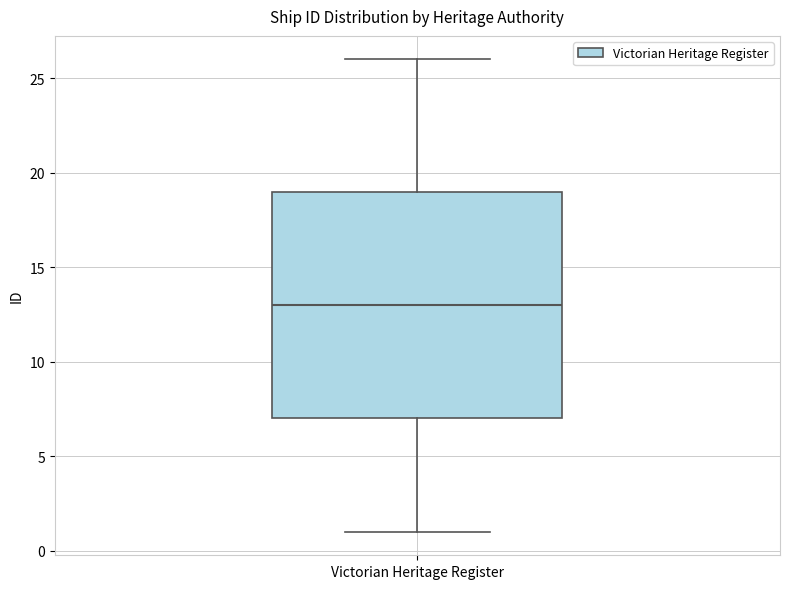

Read this box plot against the y-axis: the position of the median line, the range covered by the box, and the ends of both whiskers. The values are not printed on the chart, so give them approximately, as read against the axis.

median 13, box 7 to 19, whiskers 1 to 26